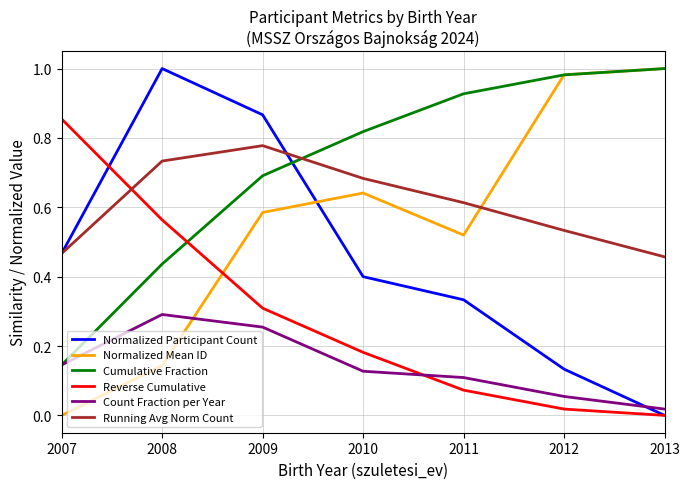

The value of Normalized Mean ID at 2013 is 0.6. True or false?

False